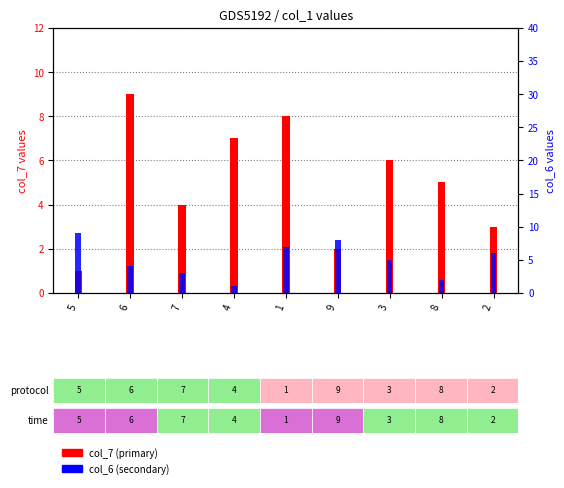

How many distinct data groups are displayed?

2